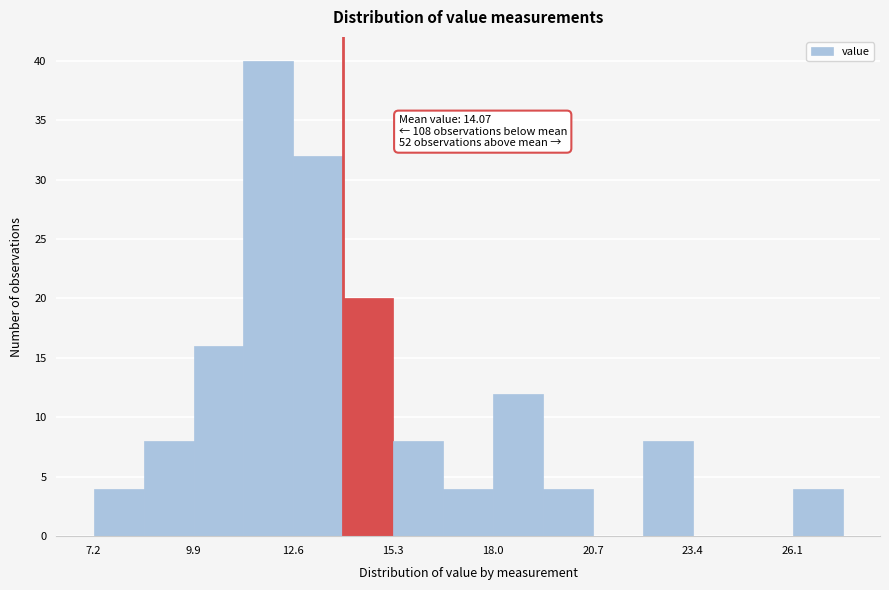

Around what value on the x-axis is the tallest bar? Give the approximate position of its centre, as read against the axis.

12.0